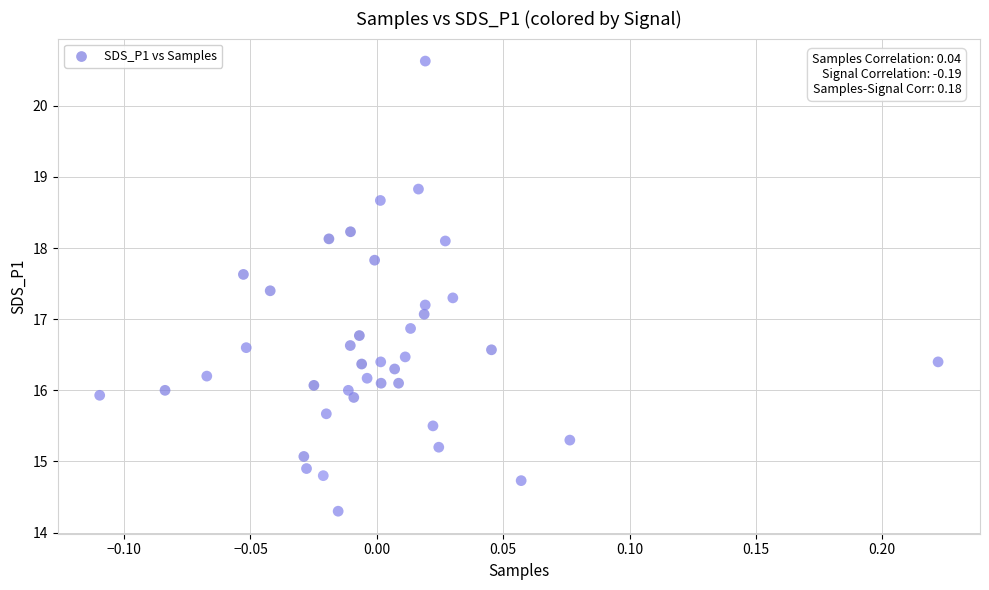

What is the range of X values (max minus min)?

0.3